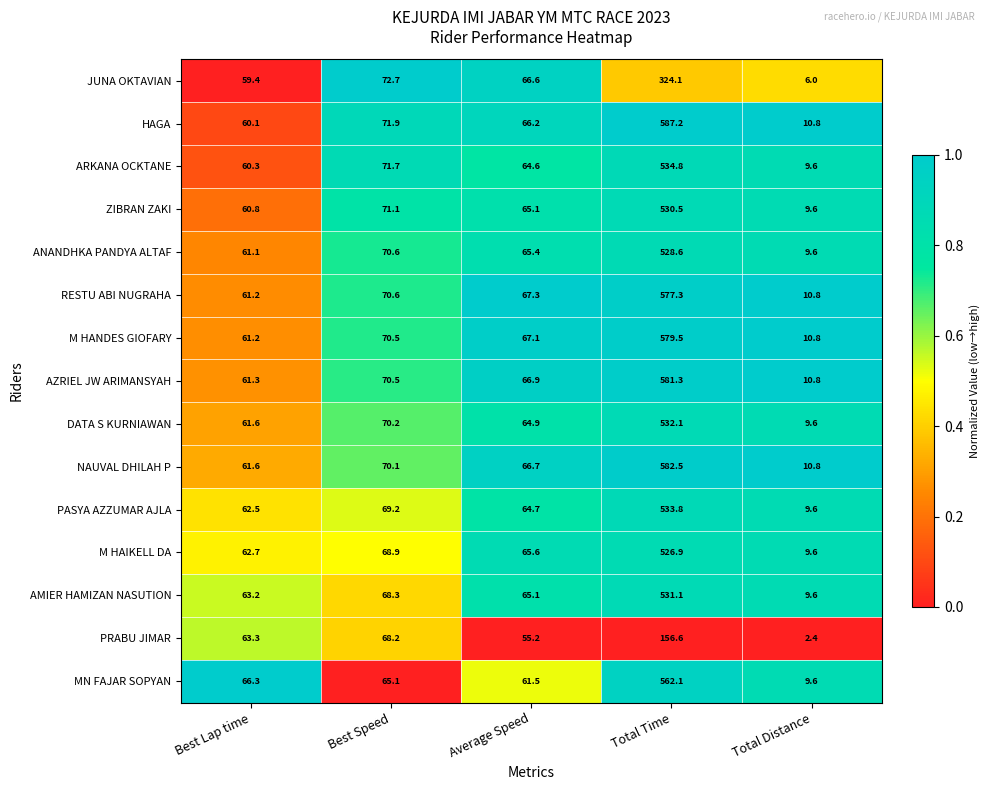

How many distinct data groups are displayed?

15